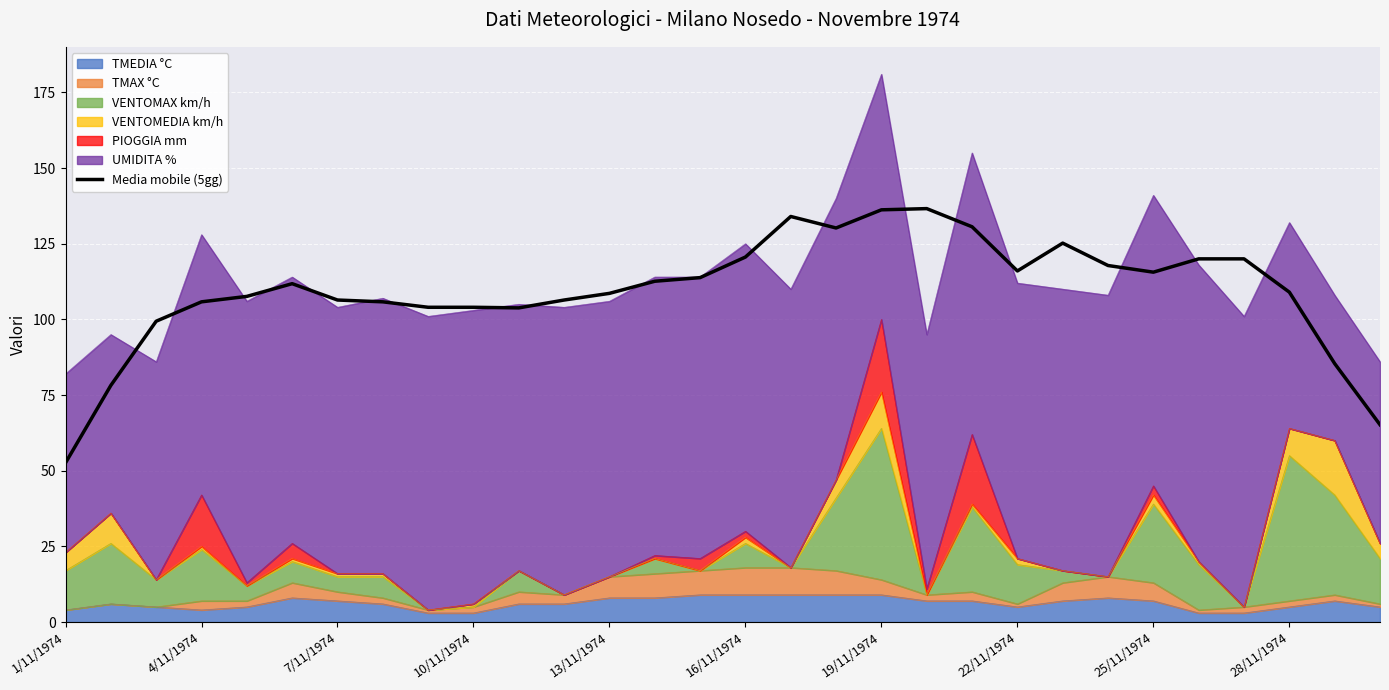

Reading right to left, transcribe all the data shown in this chart.

65.2	85.4	109.0	120.0	120.0	115.6	117.8	125.2	116.0	130.6	136.6	136.2	130.2	134.0	120.6	113.8	112.6	108.6	106.4	103.8	104.0	104.0	105.8	106.4	111.8	107.6	105.8	99.4	78.2	52.6